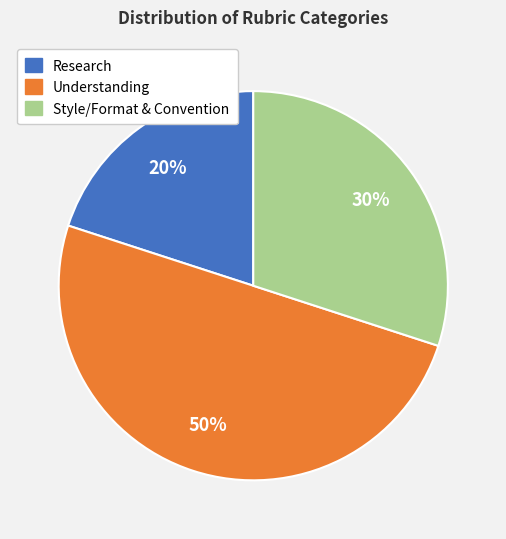

Combined, do Understanding and Research account for over 50%?

Yes